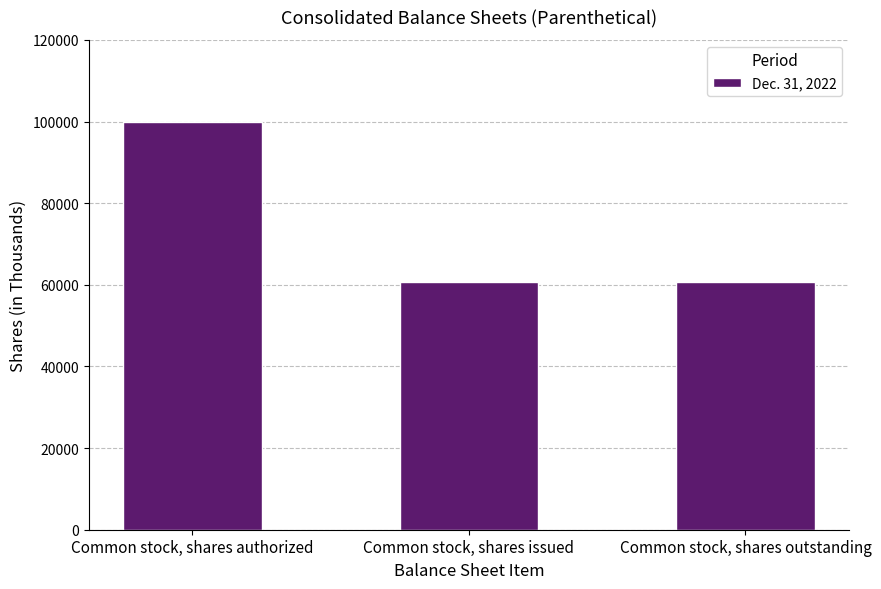

What is the label of the 2nd bar from the right?

Common stock, shares issued